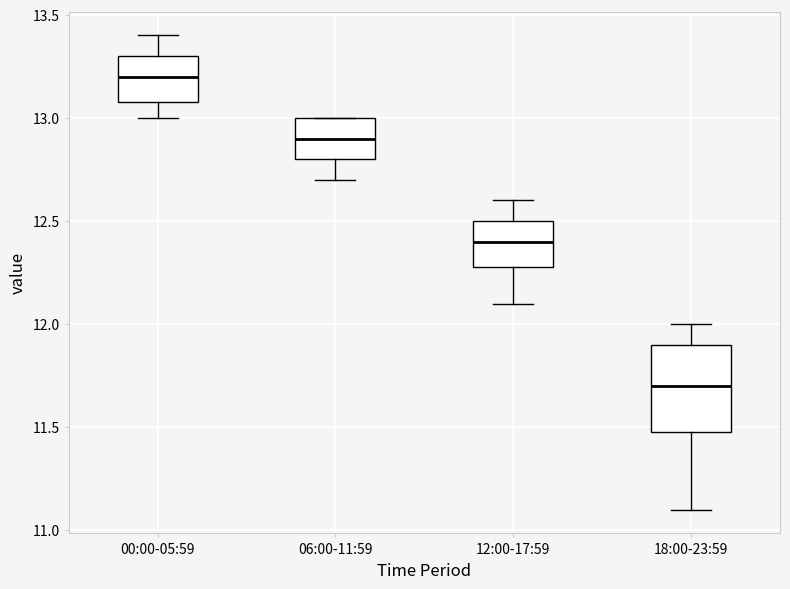

Where is the upper edge of the box for 18:00-23:59 on the y-axis? The values are not printed on the chart, so give them approximately, as read against the axis.

11.9